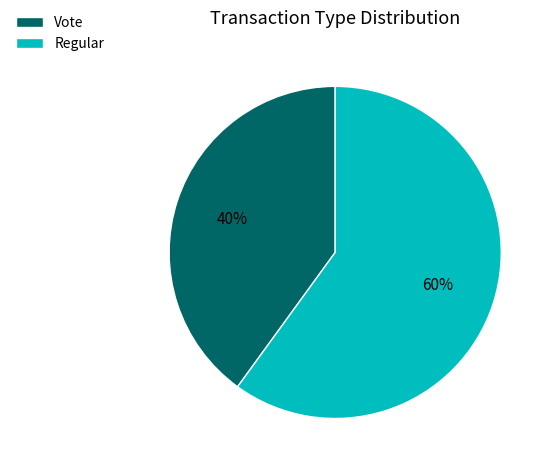

Is the sum of Vote and Regular greater than half?

Yes